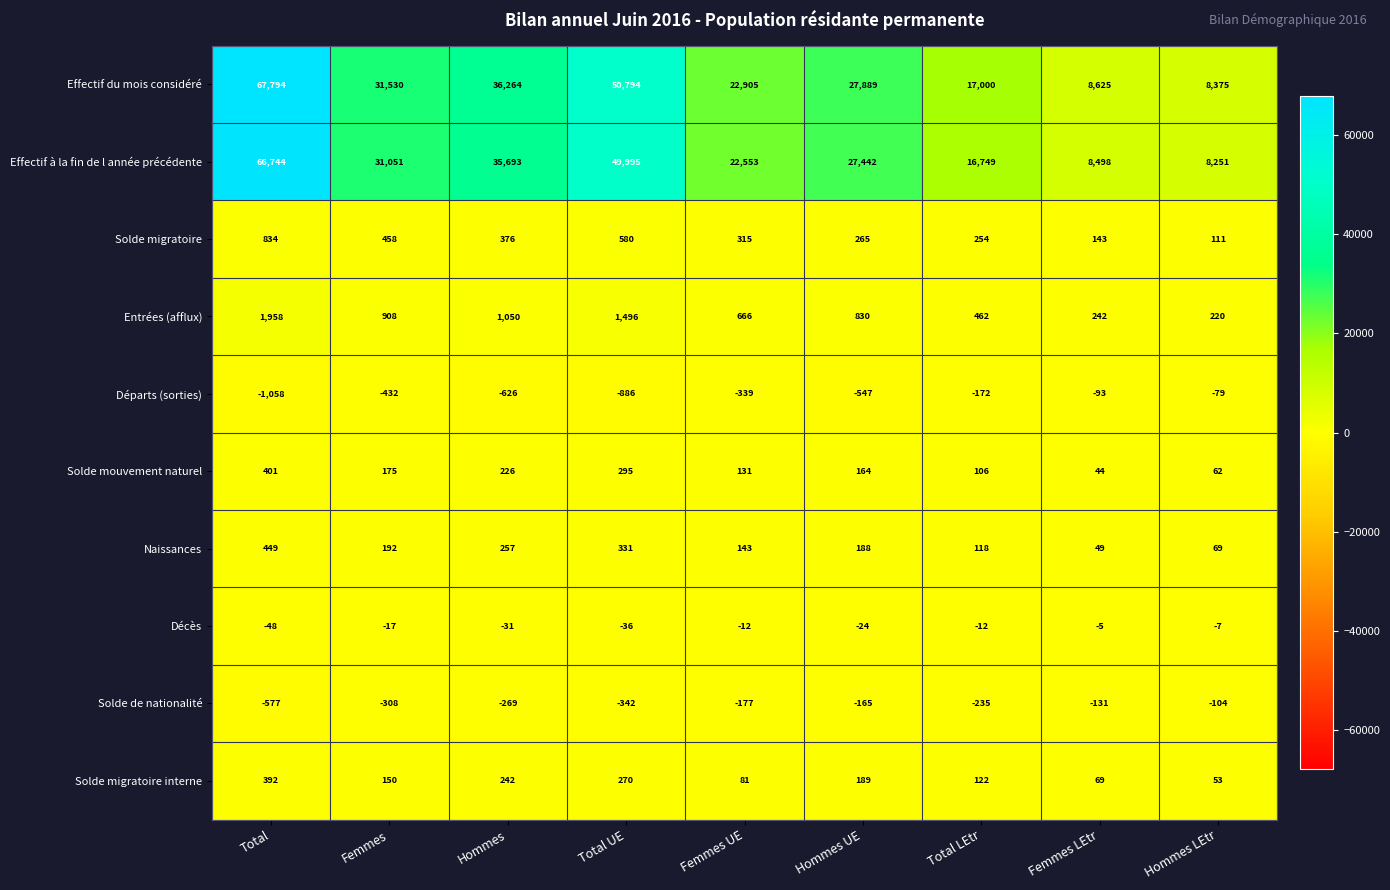

Which label corresponds to the smallest value in the chart?

Total